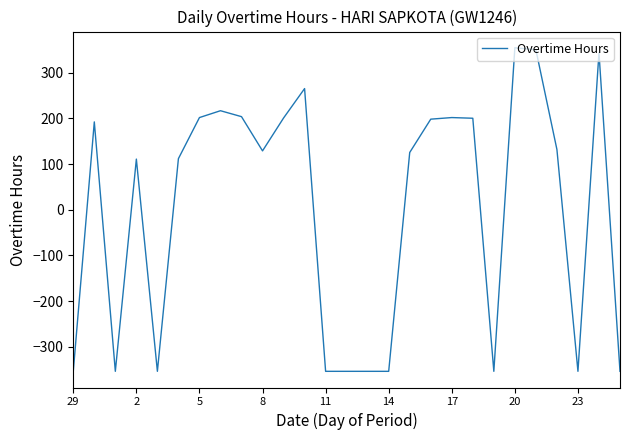

What is the minimum value shown in the chart?

-354.1